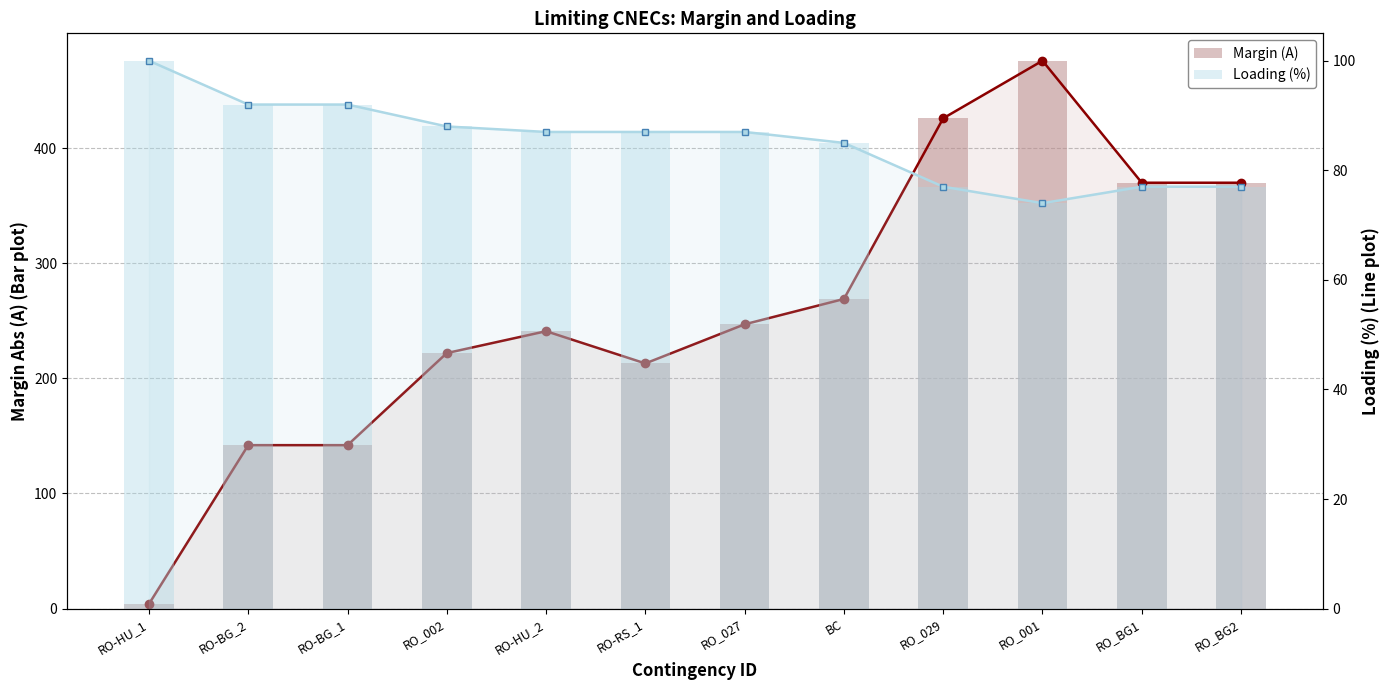

What is the difference between the maximum and minimum values in the Loading (%) line series?

26